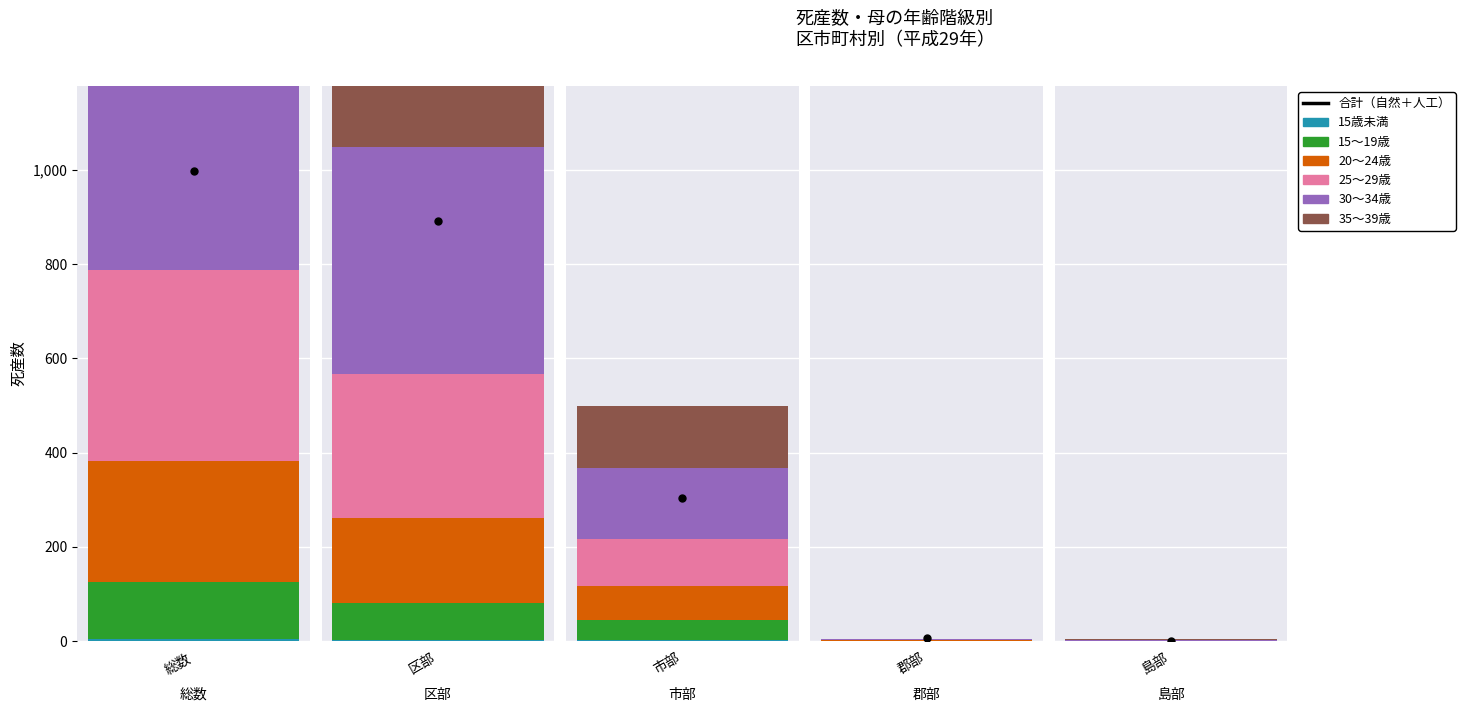

What is the sum of all 35〜39歳 values?

1150